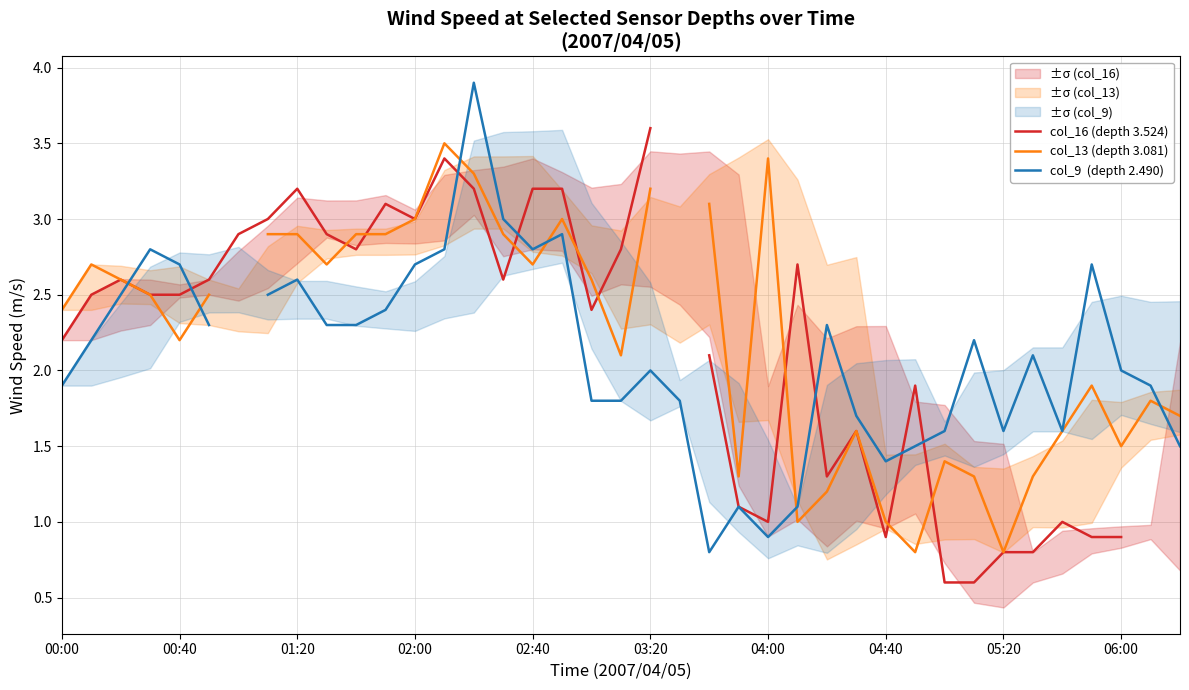

What is the difference between the maximum and second lowest values in the col_13 (depth 3.081) series?

2.6